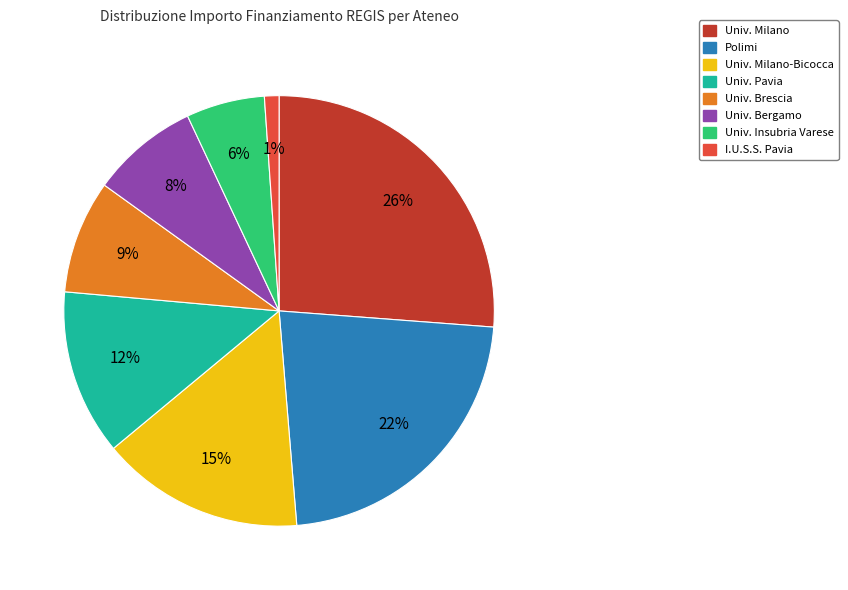

Is there a majority slice in this chart?

No